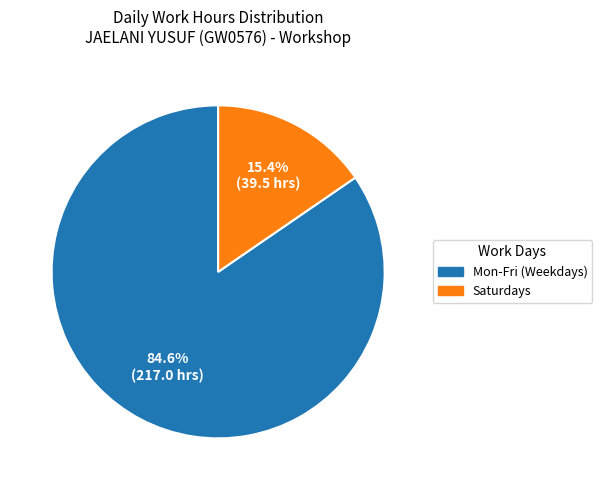

What is the largest slice in the pie chart?

Mon-Fri (Weekdays)